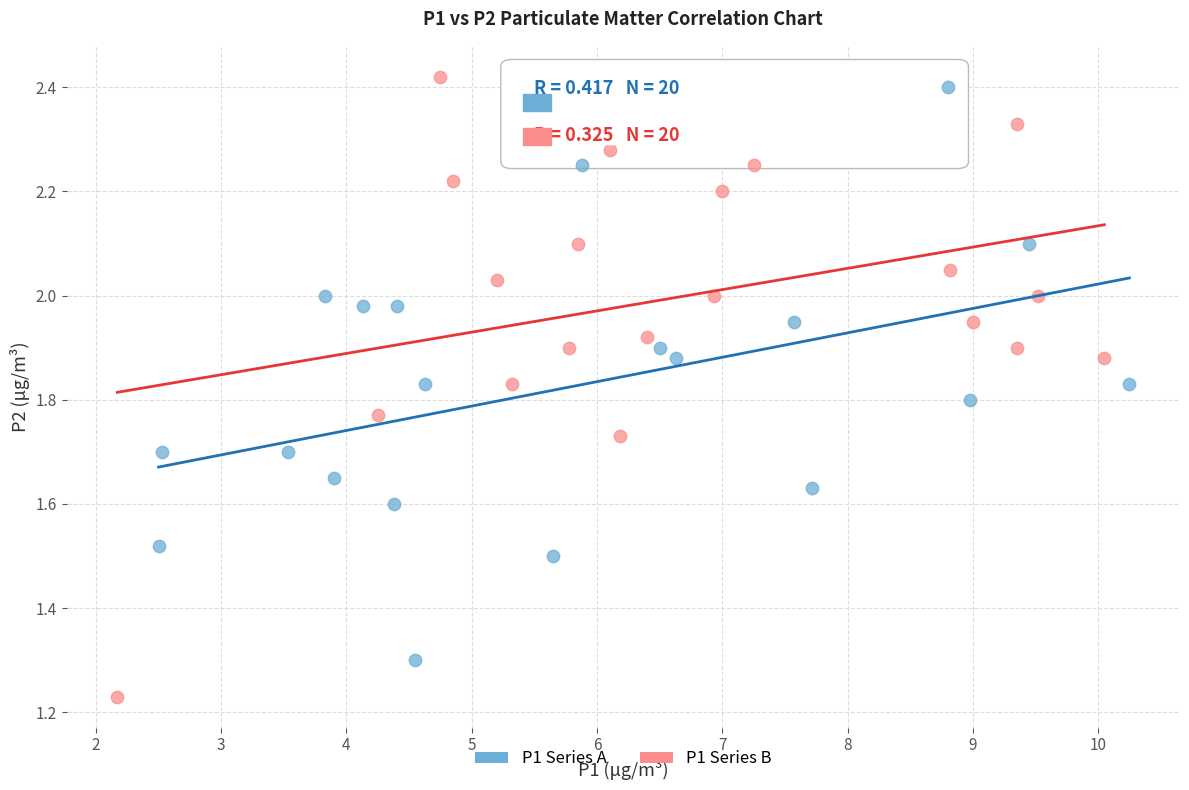

Which series contains the highest Y value?

P1 Series B